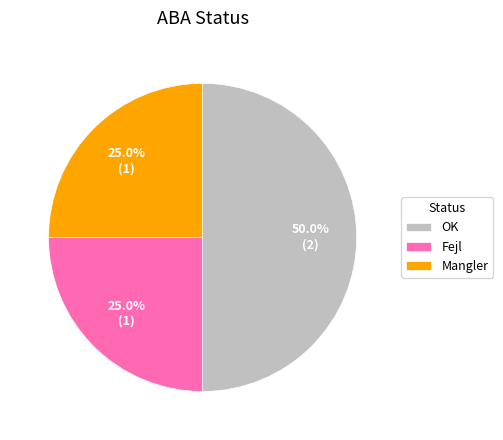

What percentage is the Mangler slice, to the nearest percent?

25%